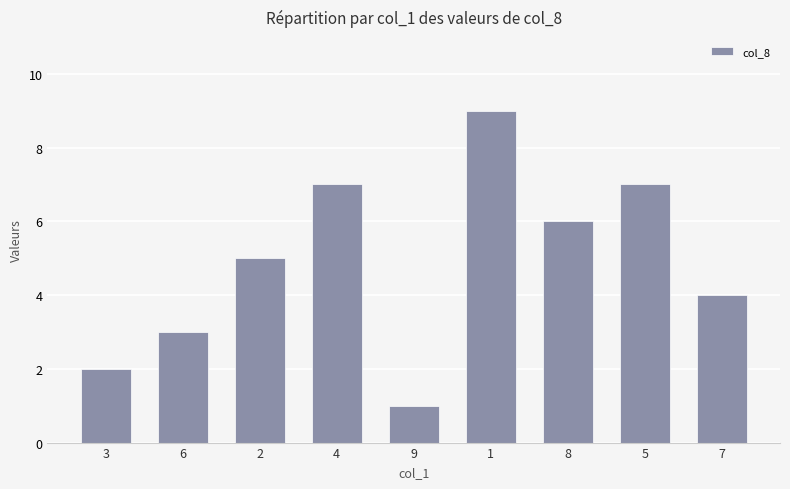

Reading right to left, what are all the values shown in this chart?

7=4	5=7	8=6	1=9	9=1	4=7	2=5	6=3	3=2